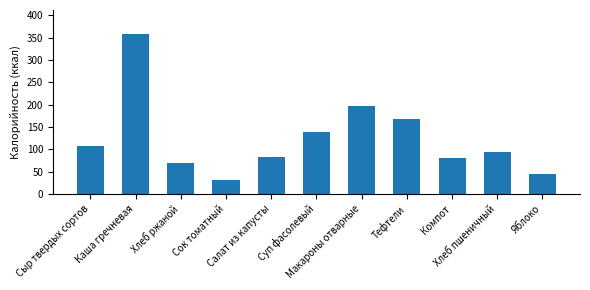

What is the average value?

124.6